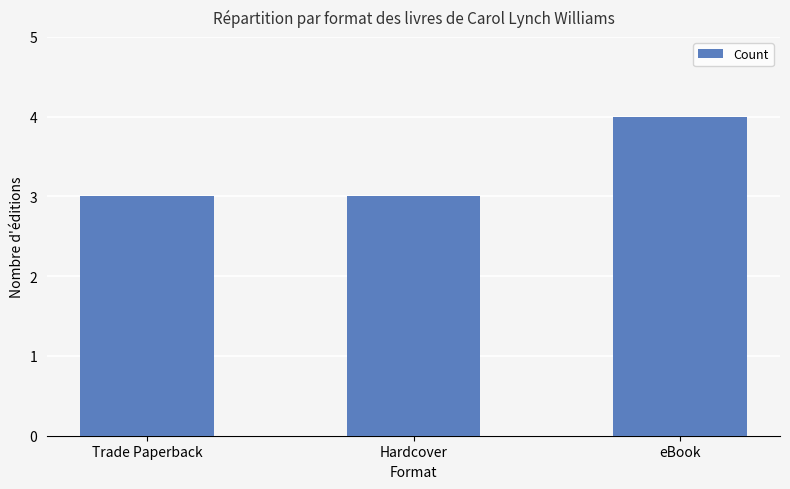

Reading left to right, what are all the values shown in this chart?

3	3	4